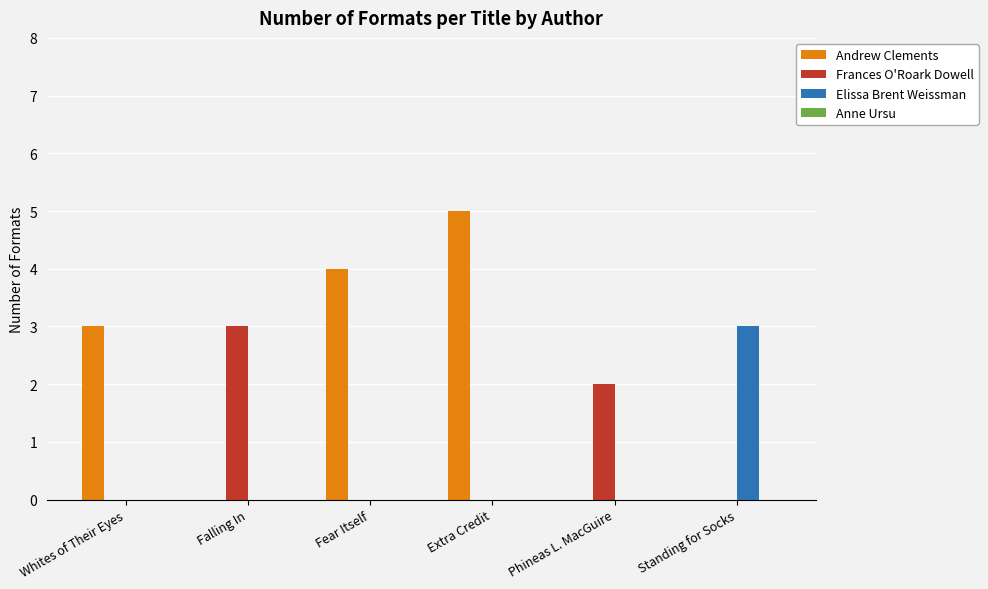

At which category is the sum across all series the highest?

Extra Credit